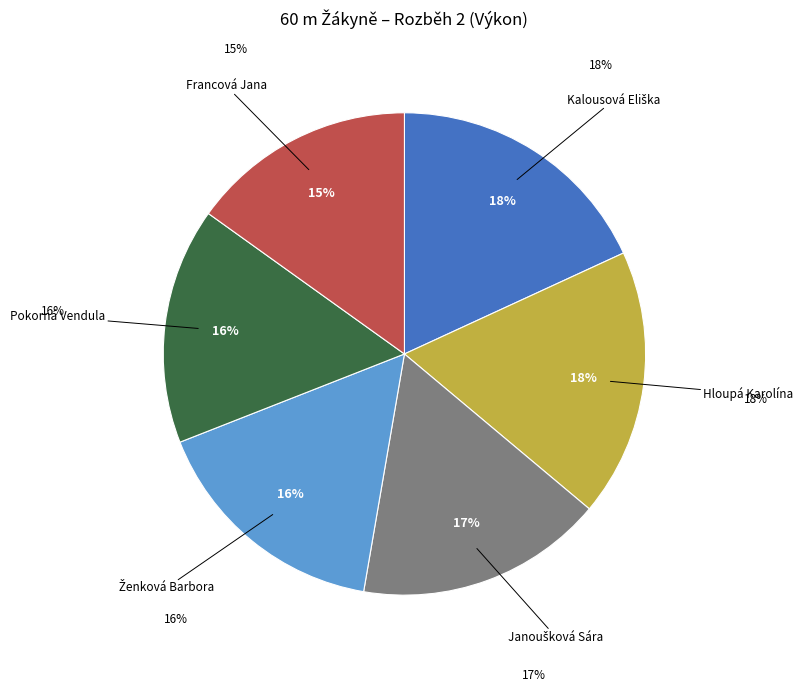

To the nearest percent, what is the average slice percentage?

17%